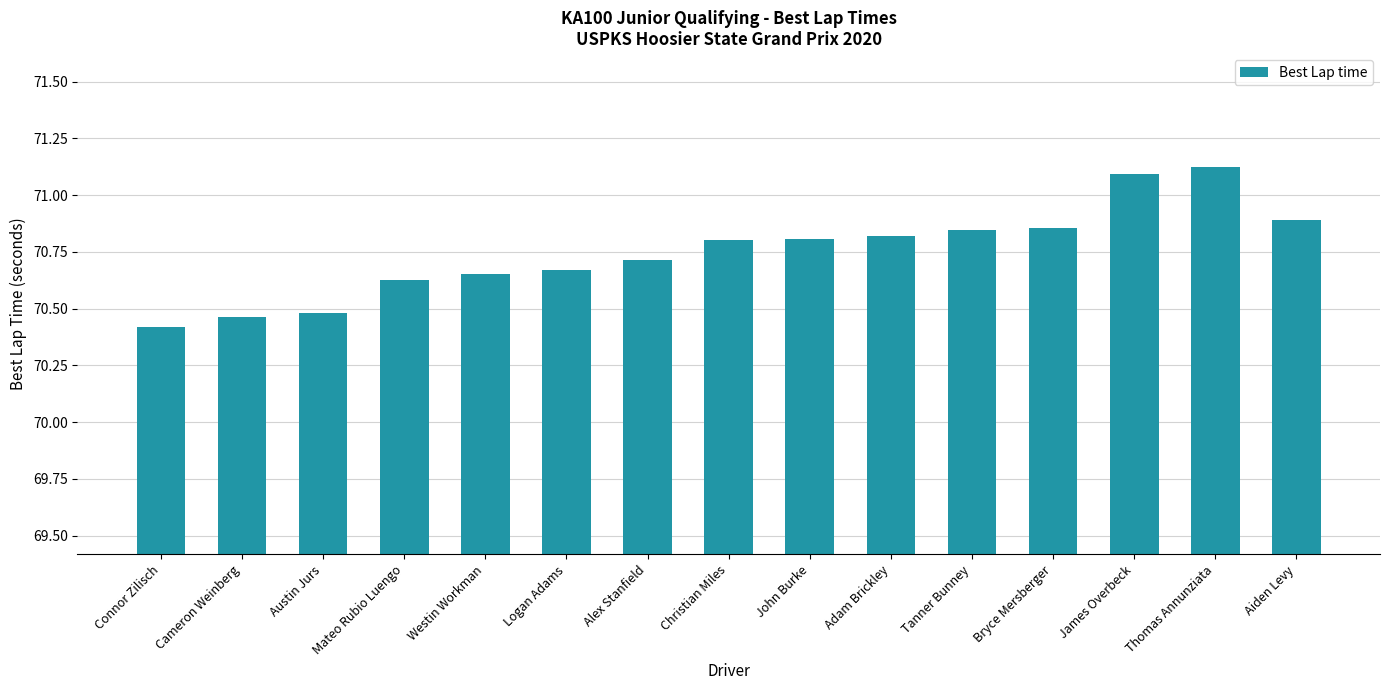

What is the smallest value displayed?

70.4